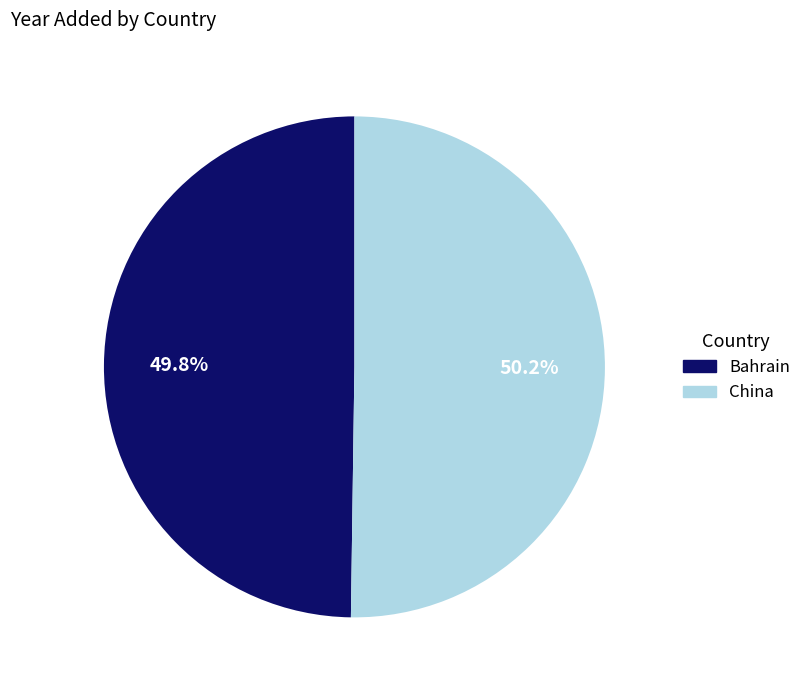

Combined, what portion of the pie is Bahrain and China?

100.0%